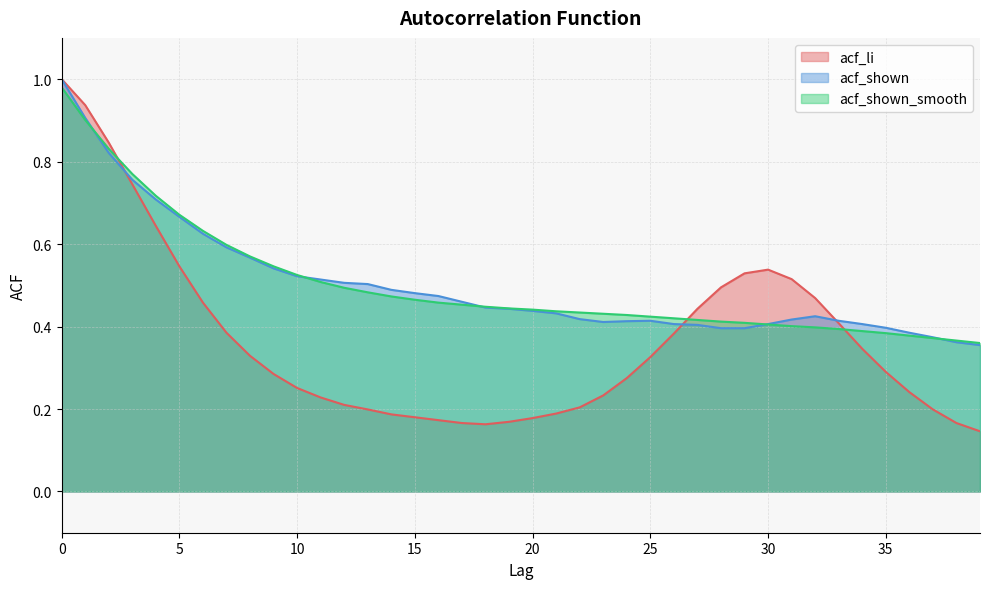

What is the difference between the maximum and second lowest values in the acf_shown_smooth series?

0.6